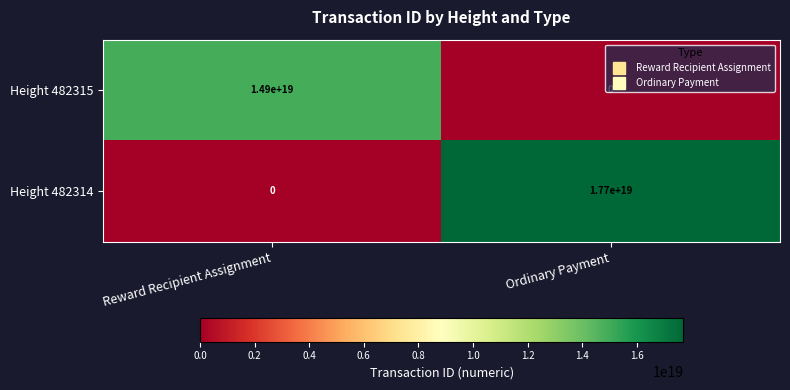

True or false: Height 482315 has a value of 26474680202614083584 at Reward Recipient Assignment.

False